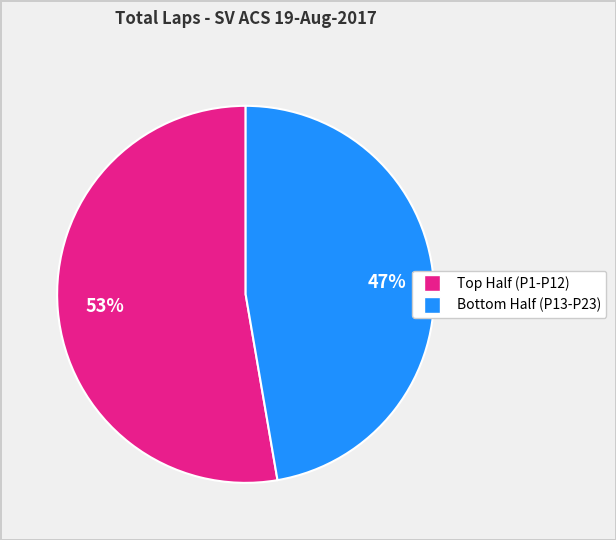

Is there a majority slice in this chart?

Yes